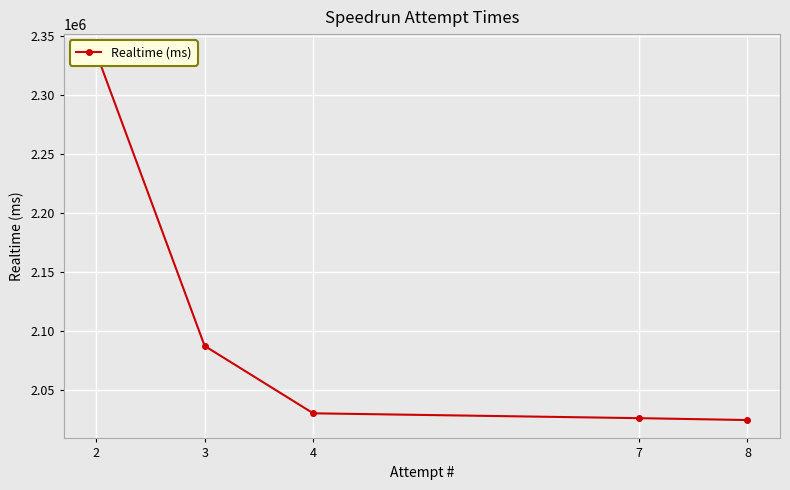

True or false: the data shows 1026929 at 7.

False